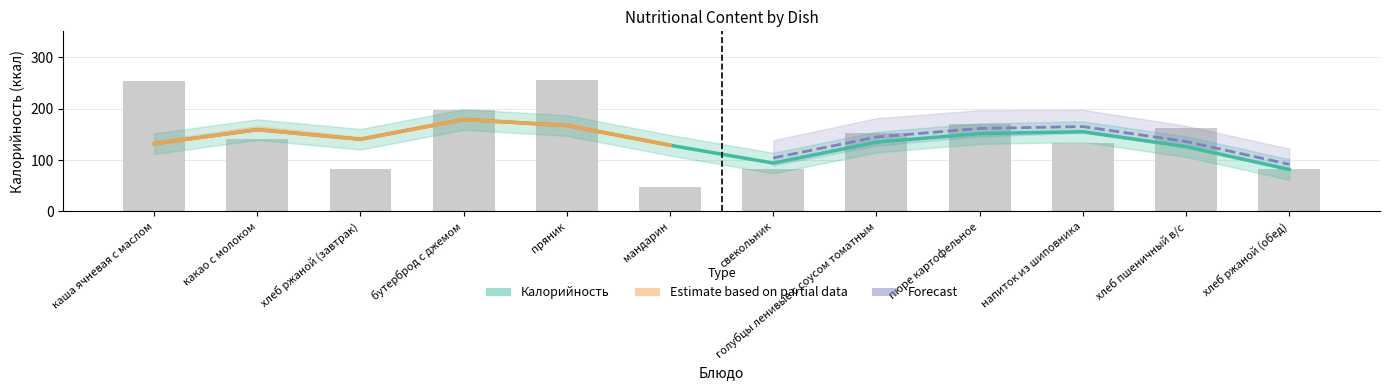

What is the label of the 9th bar from the left?

пюре картофельное